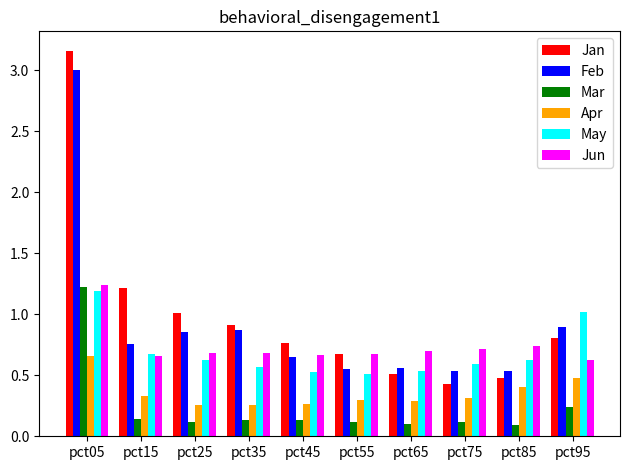

True or false: Mar has a value of 0.1 at pct65.

True